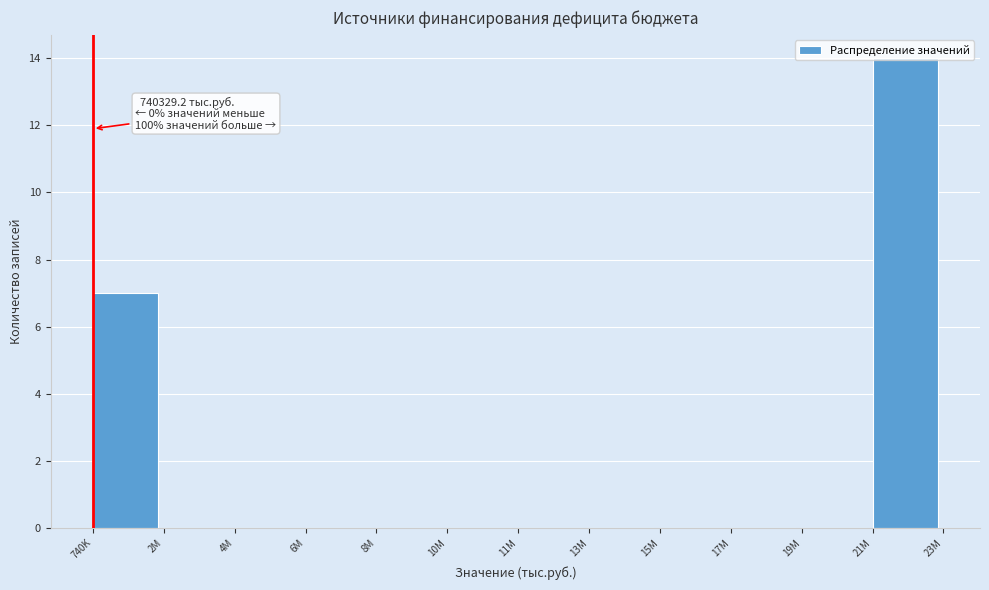

What is the change in value from 740K to 13M?

-7